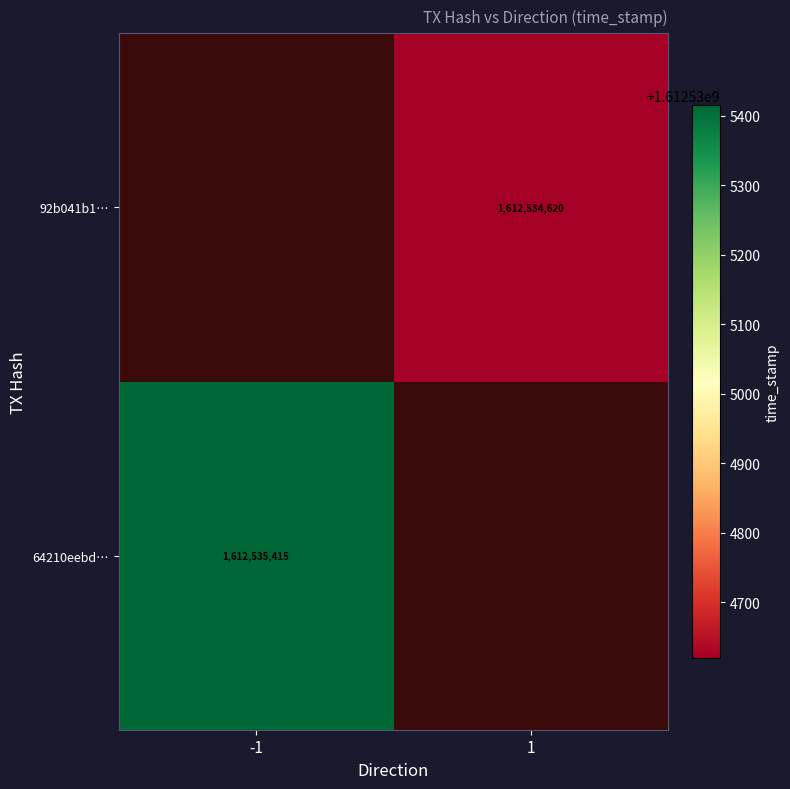

The 92b041b1… series shows 1612534620 at 1. True or false?

True